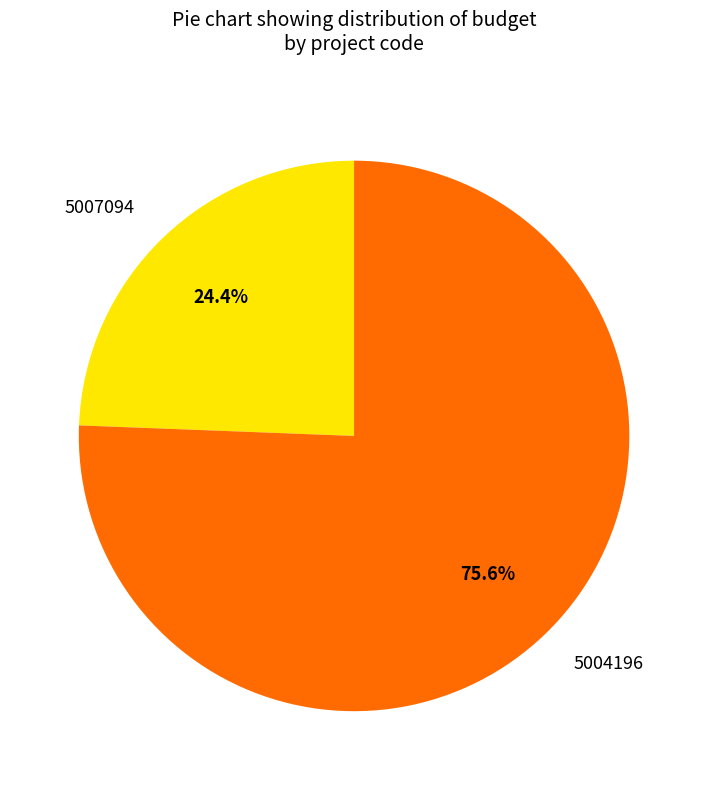

Count the number of slices in the pie.

2